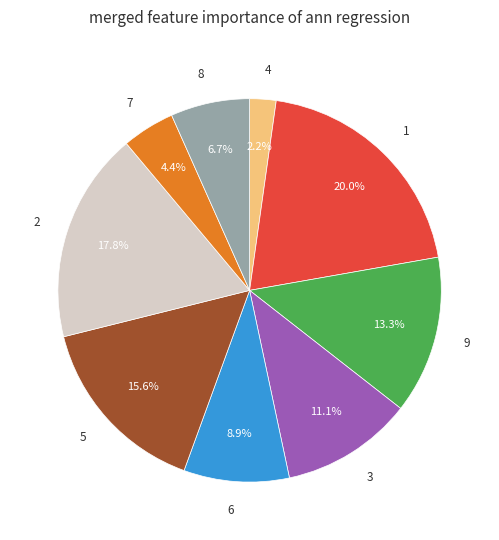

Combined, what portion of the pie is 2 and 4?

20.0%